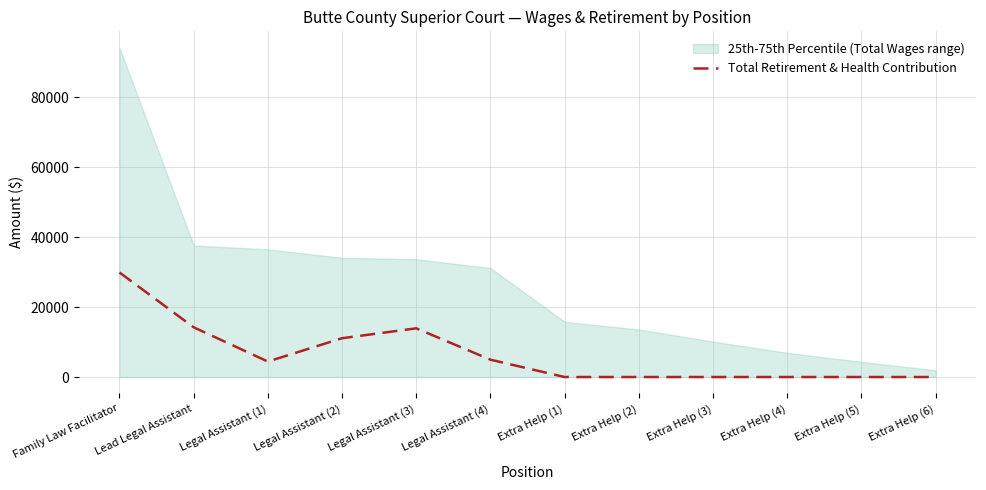

How many interior local peaks (higher than both neighbors) does the data have?

1